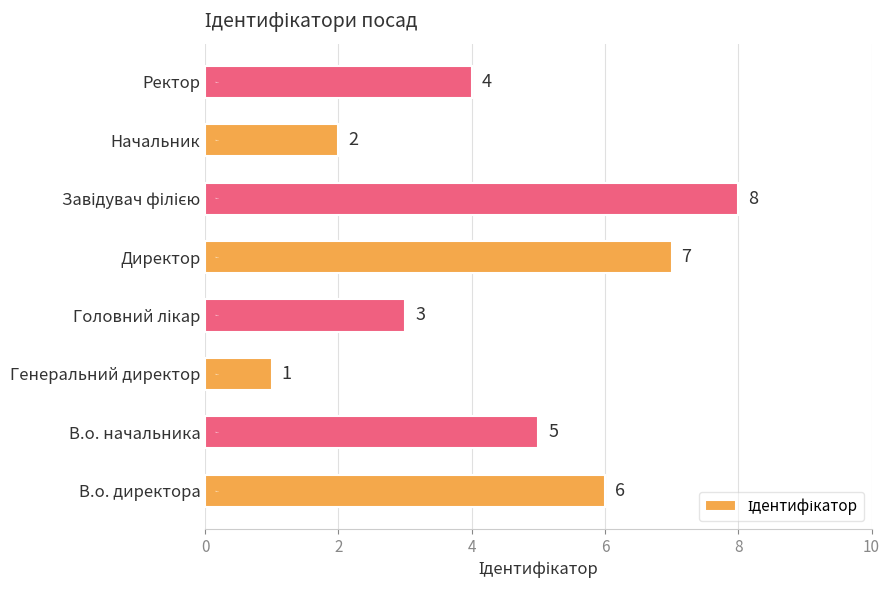

The chart shows a value of 2 at В.о. директора. True or false?

False